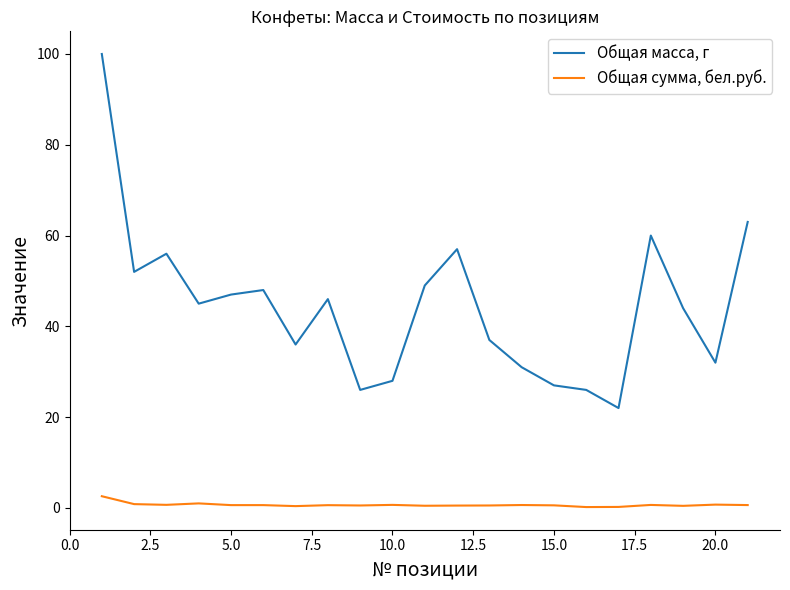

At how many categories does at least one series exceed 53?

5